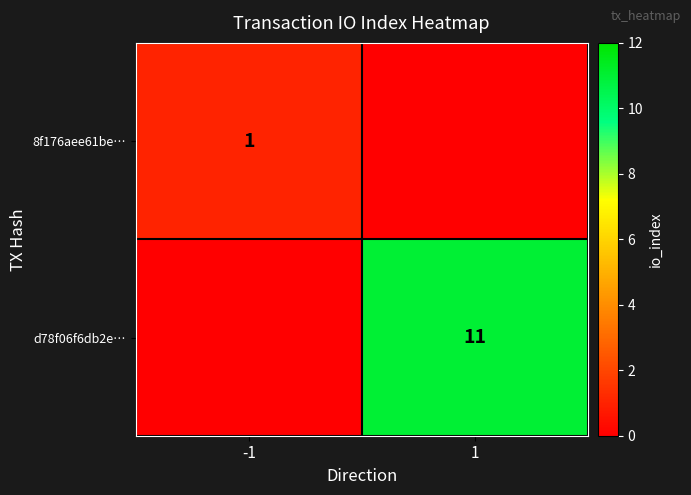

The value of 8f176aee61be… at -1 is 2. True or false?

False